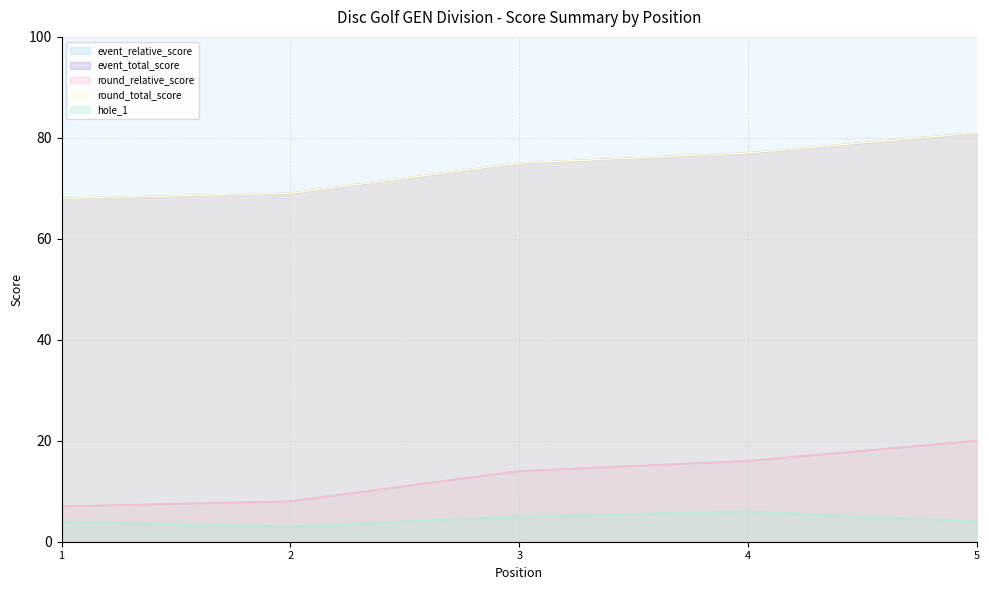

Does the chart display data point markers on the line(s)?

No